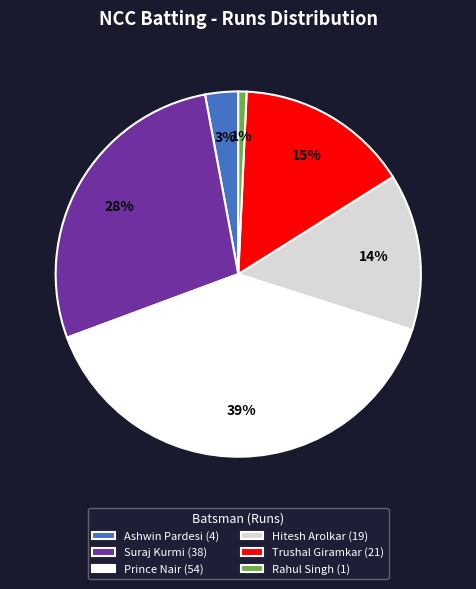

To the nearest percent, what portion does Ashwin Pardesi (4) represent?

3%